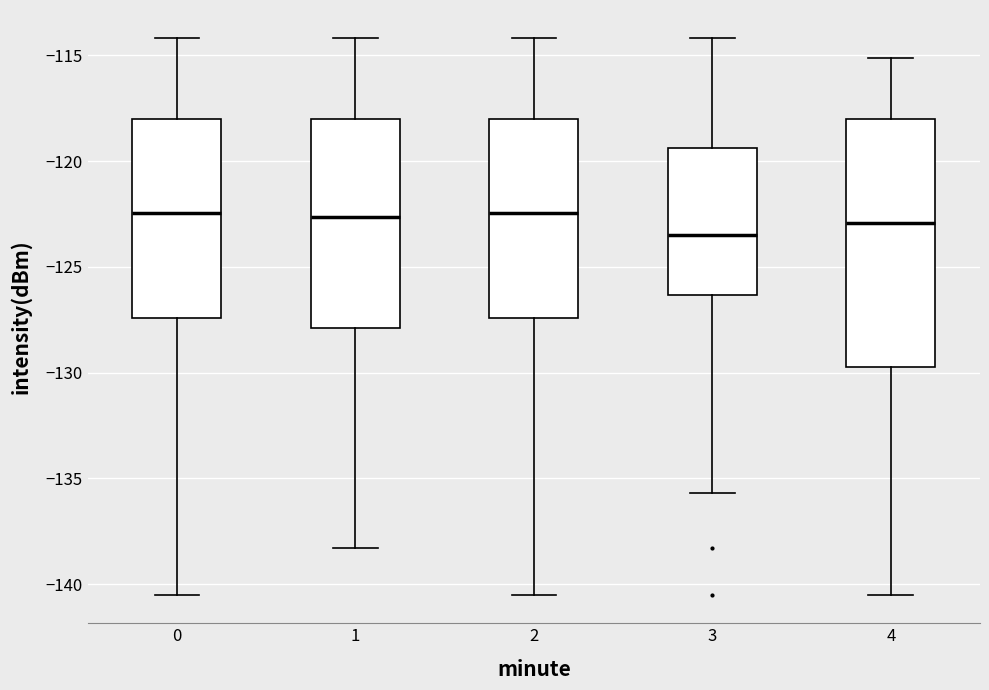

Which box is the tallest, from its lower edge to its upper edge?

4